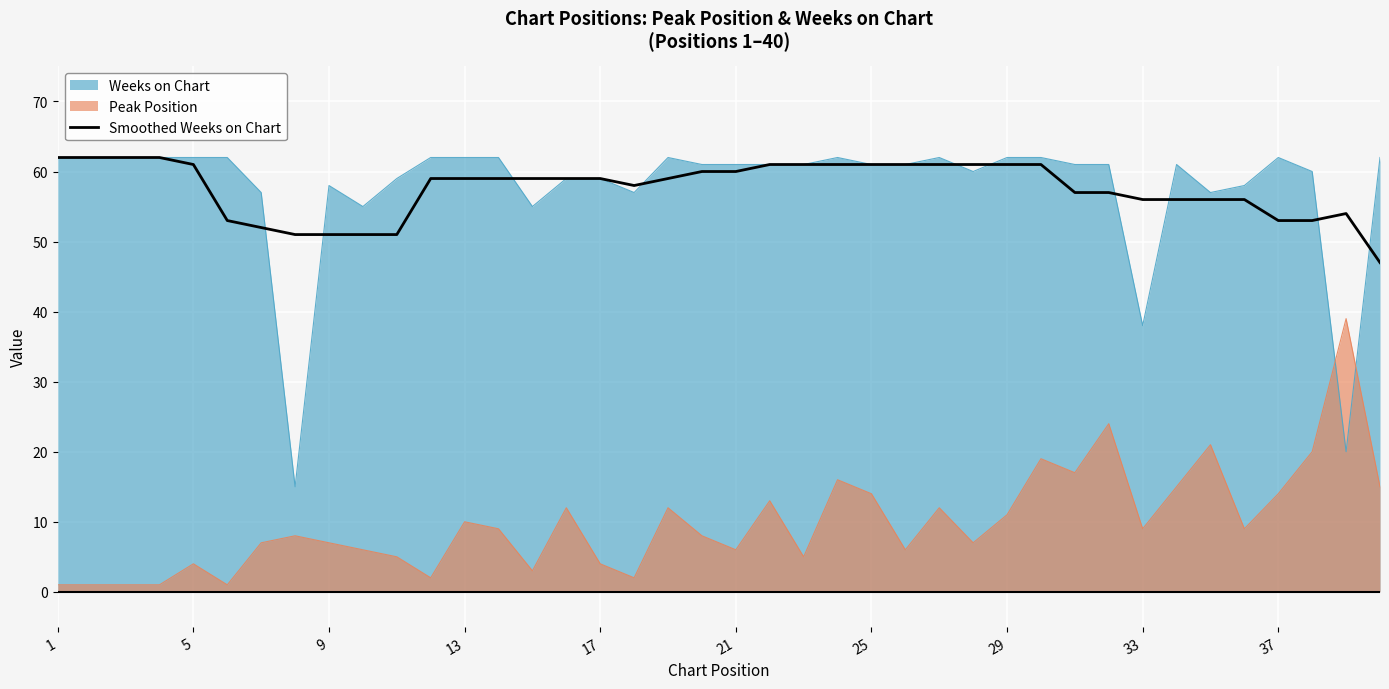

Read the Weeks on Chart value at 25.

61